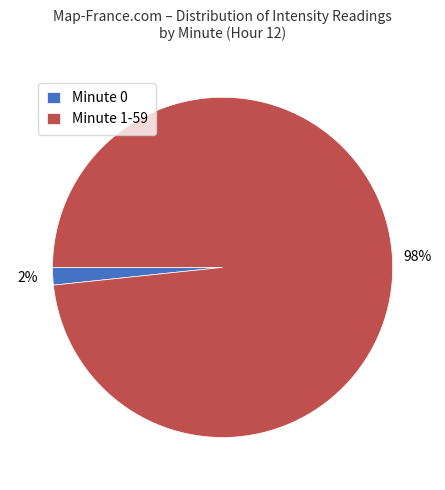

To the nearest percent, what portion does Minute 1-59 represent?

98%